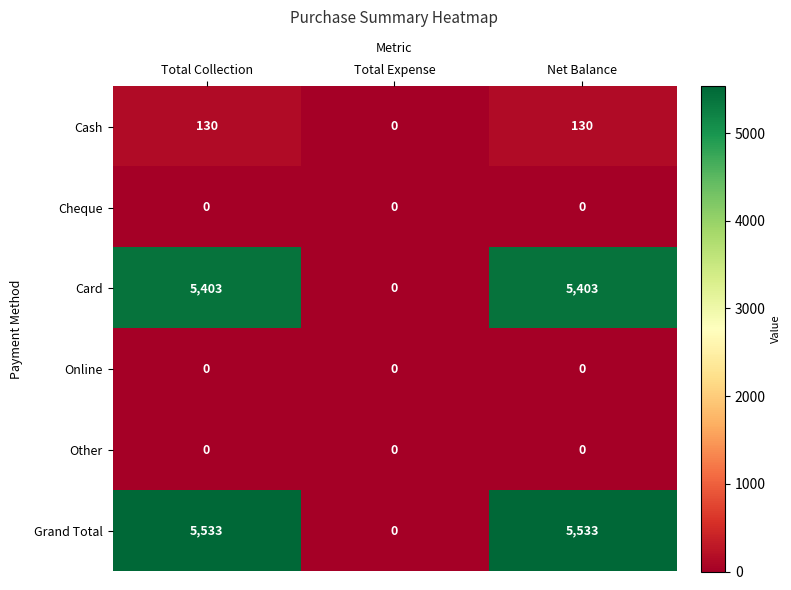

Which series has the widest spread of values?

Grand Total